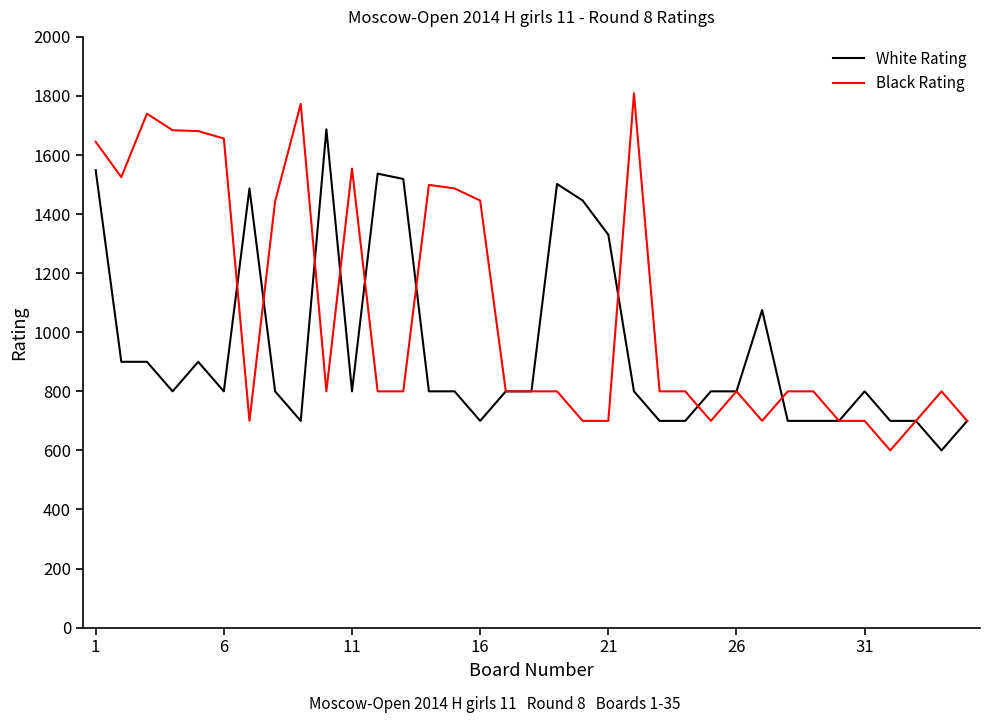

What is the minimum value shown in the chart?

600